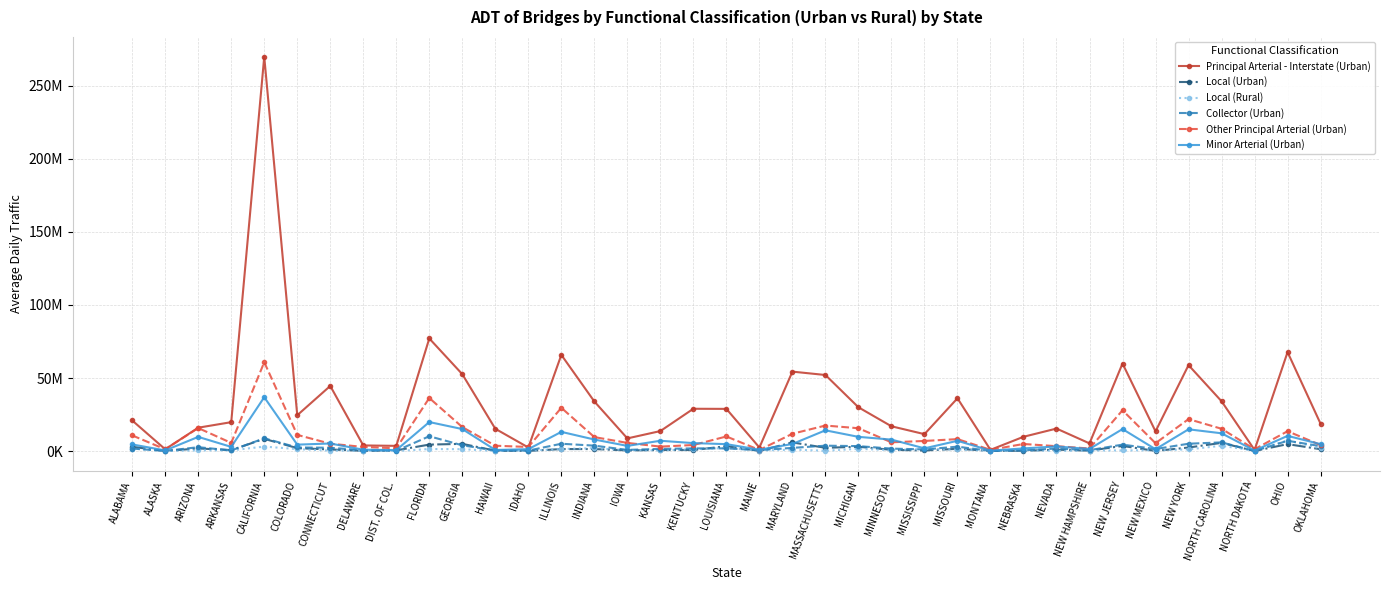

At how many categories does at least one series exceed 62141175?

4